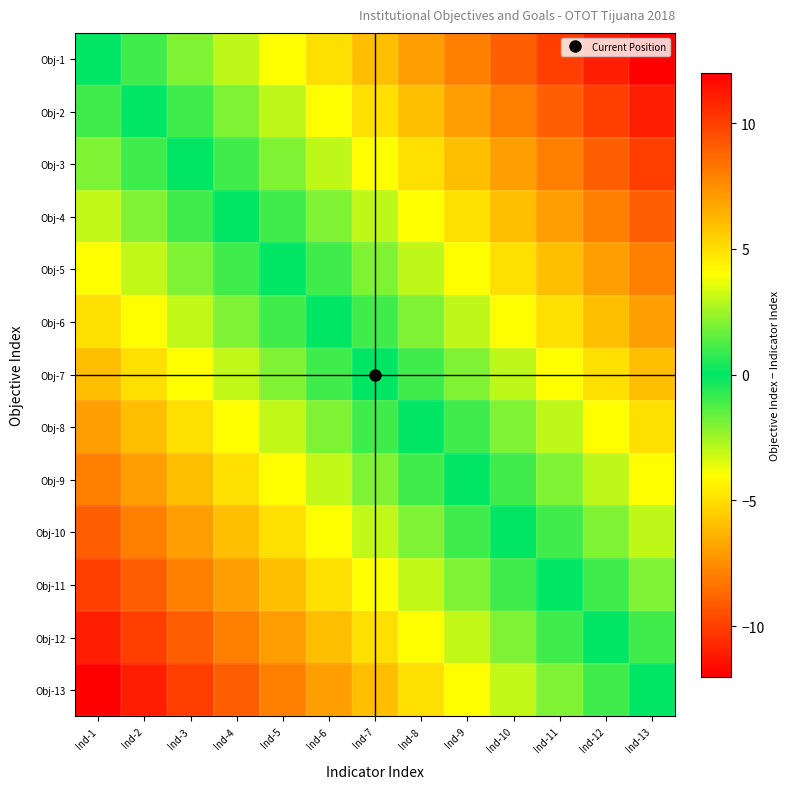

What is the minimum value shown in the chart?

-12